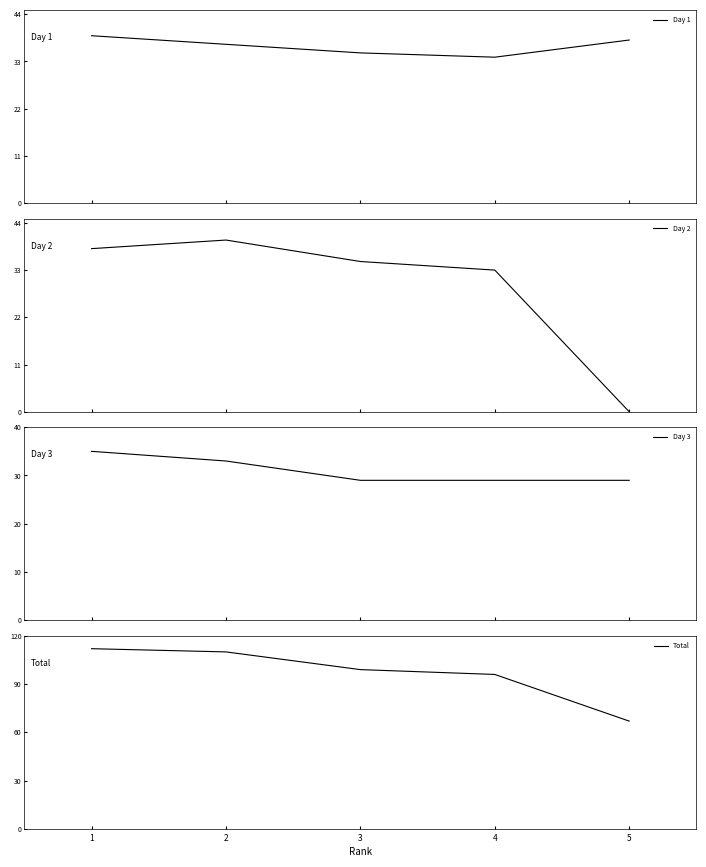

What is the value of the Total point at the 4th from the left?

96